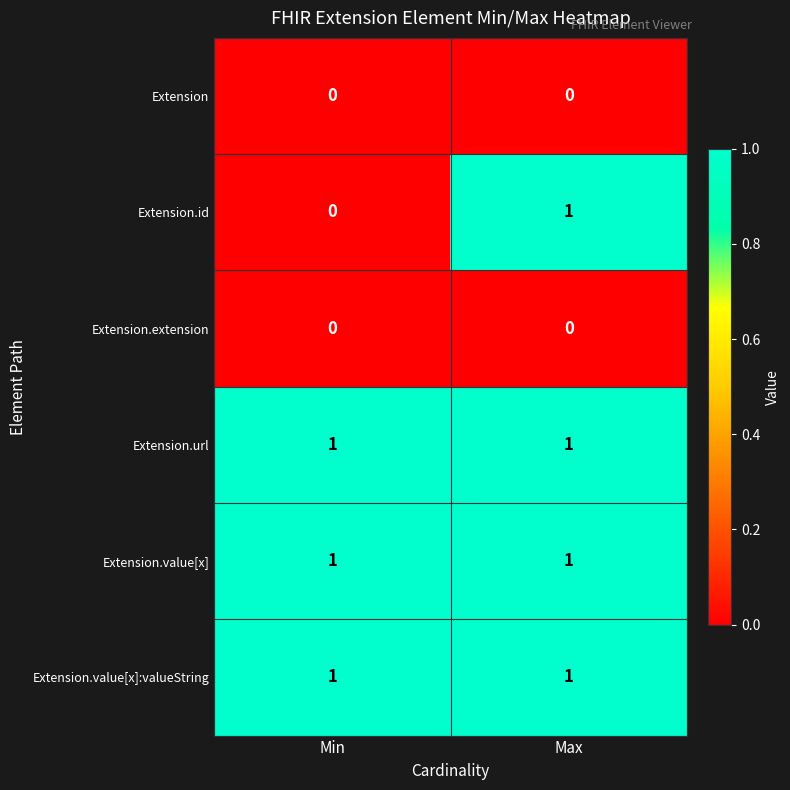

Is it true that Extension.id equals -1 at Min?

False